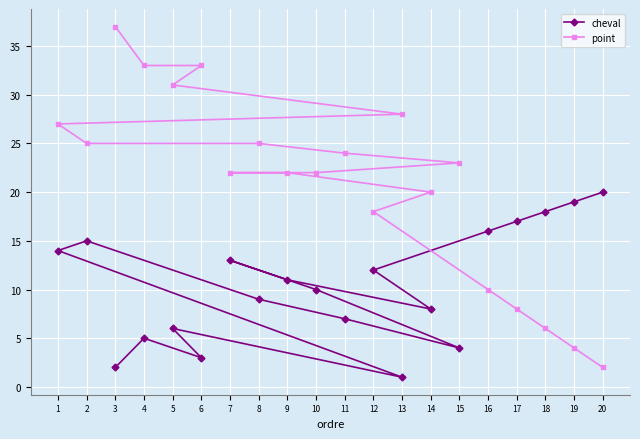

Which category has the highest value across all series?

3